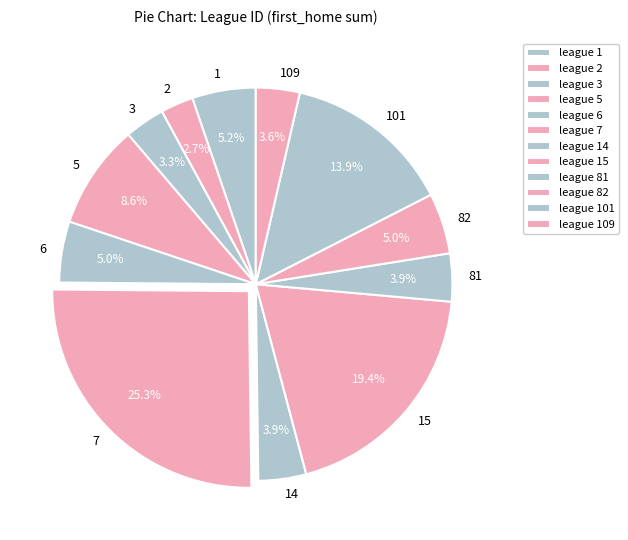

Count the number of slices in the pie.

12